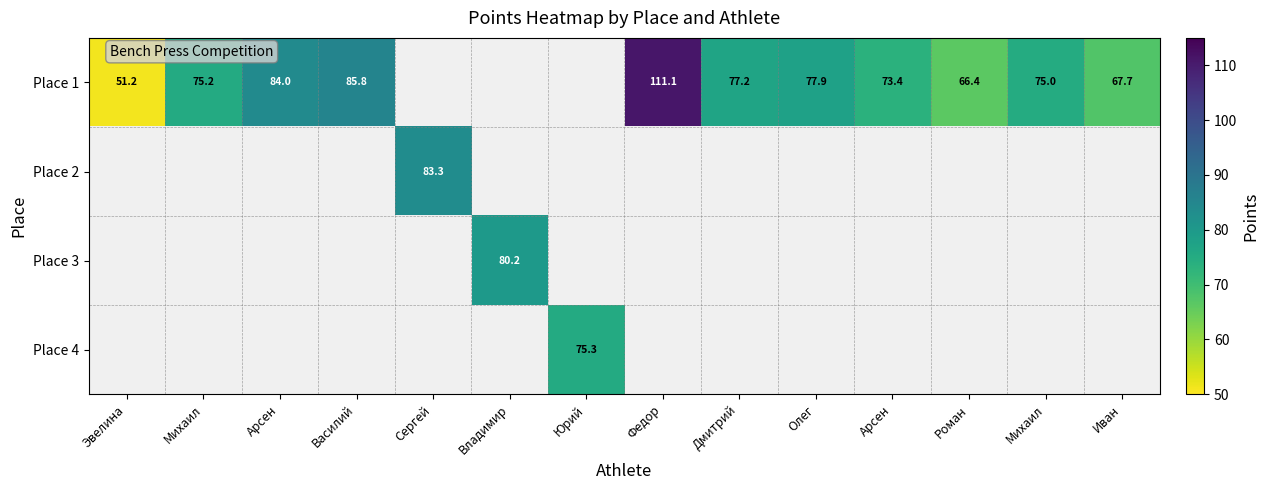

The Place 1 series shows 73.4 at Арсен. True or false?

True